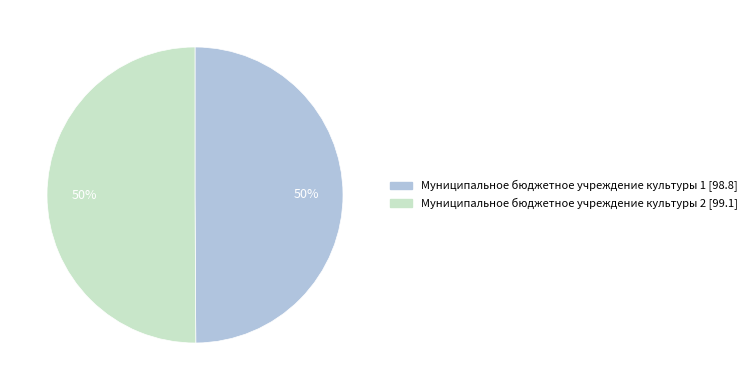

What percentage is the Муниципальное бюджетное учреждение культуры 2 slice, to the nearest percent?

50%